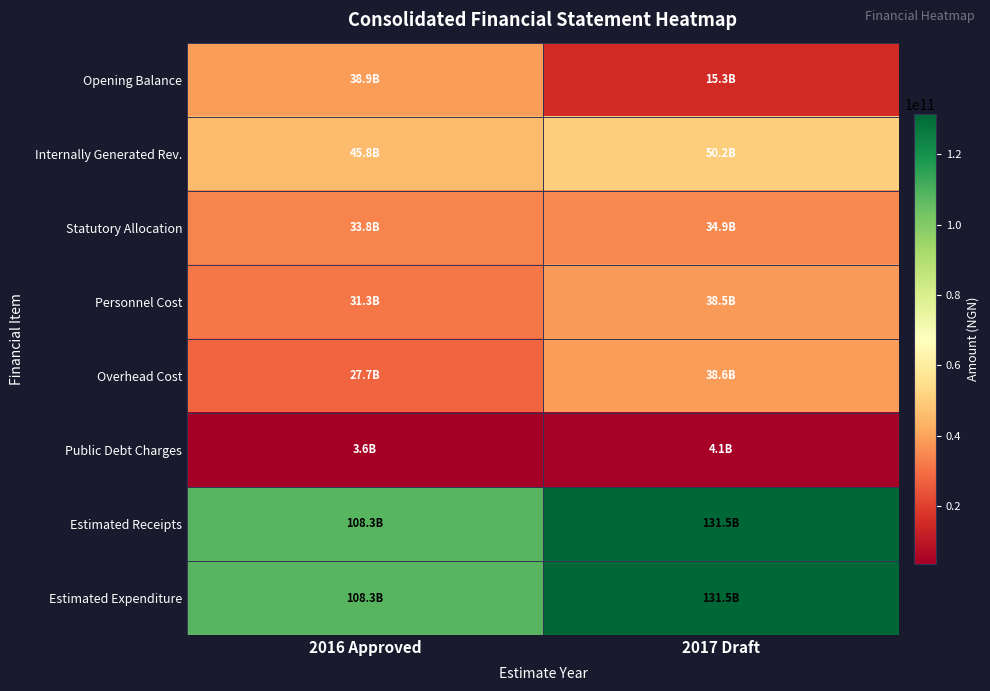

What is the greatest value displayed?

131460617381